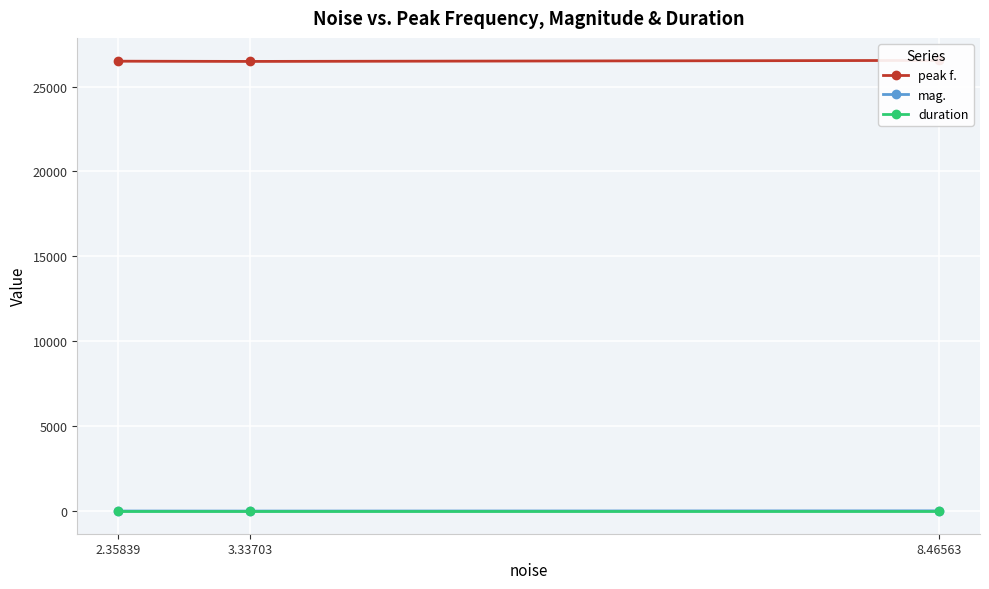

Rank the categories by mag. value from lowest to highest.

3.33703, 2.35839, 8.46563